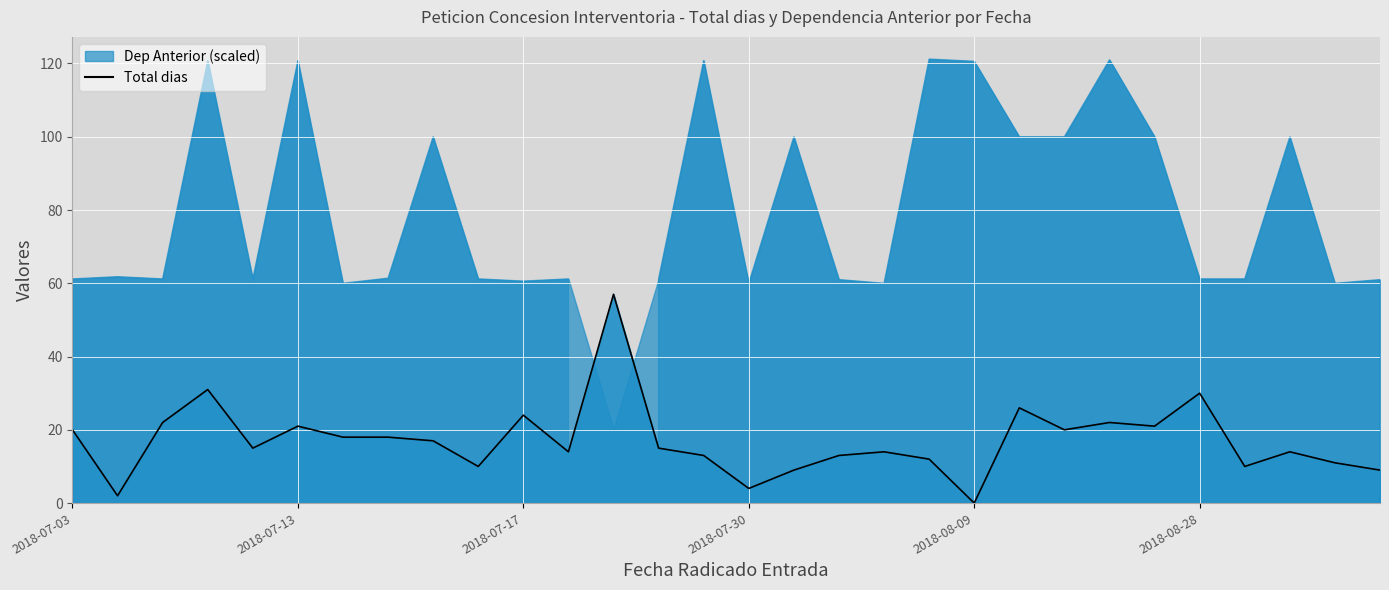

Reading left to right, extract all data points from this chart.

20	2	22	31	15	21	18	18	17	10	24	14	57	15	13	4	9	13	14	12	0	26	20	22	21	30	10	14	11	9